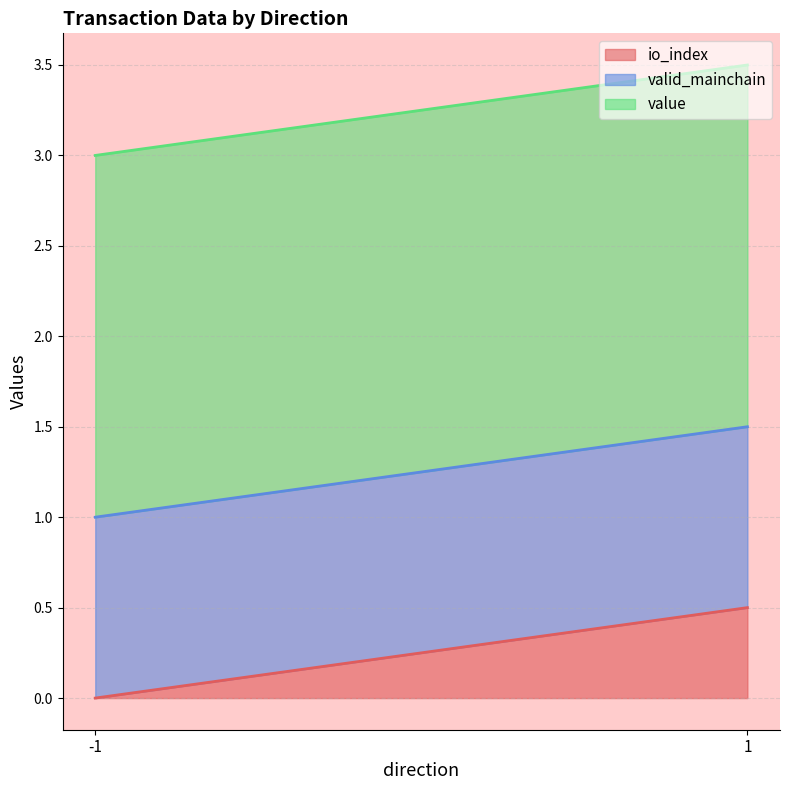

What is the total value across all series at 1?

3.5